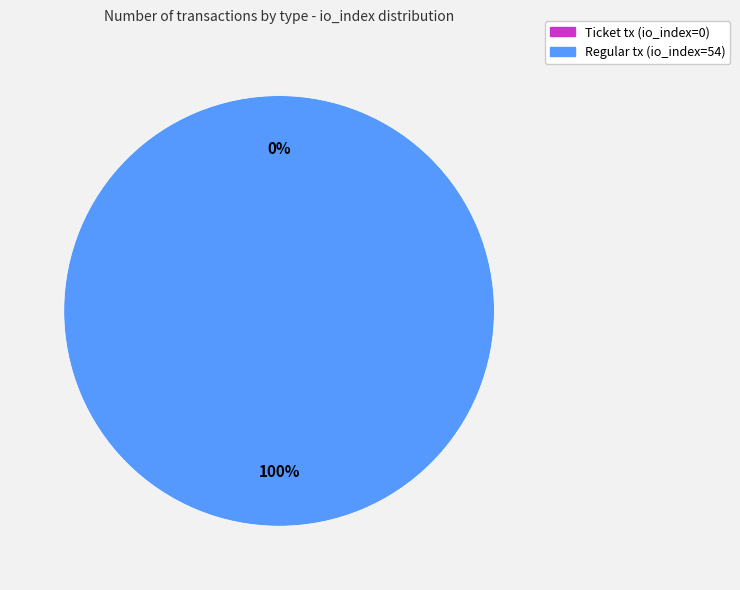

Rank the categories by value from highest to lowest.

Regular tx (io_index=54), Ticket tx (io_index=0)